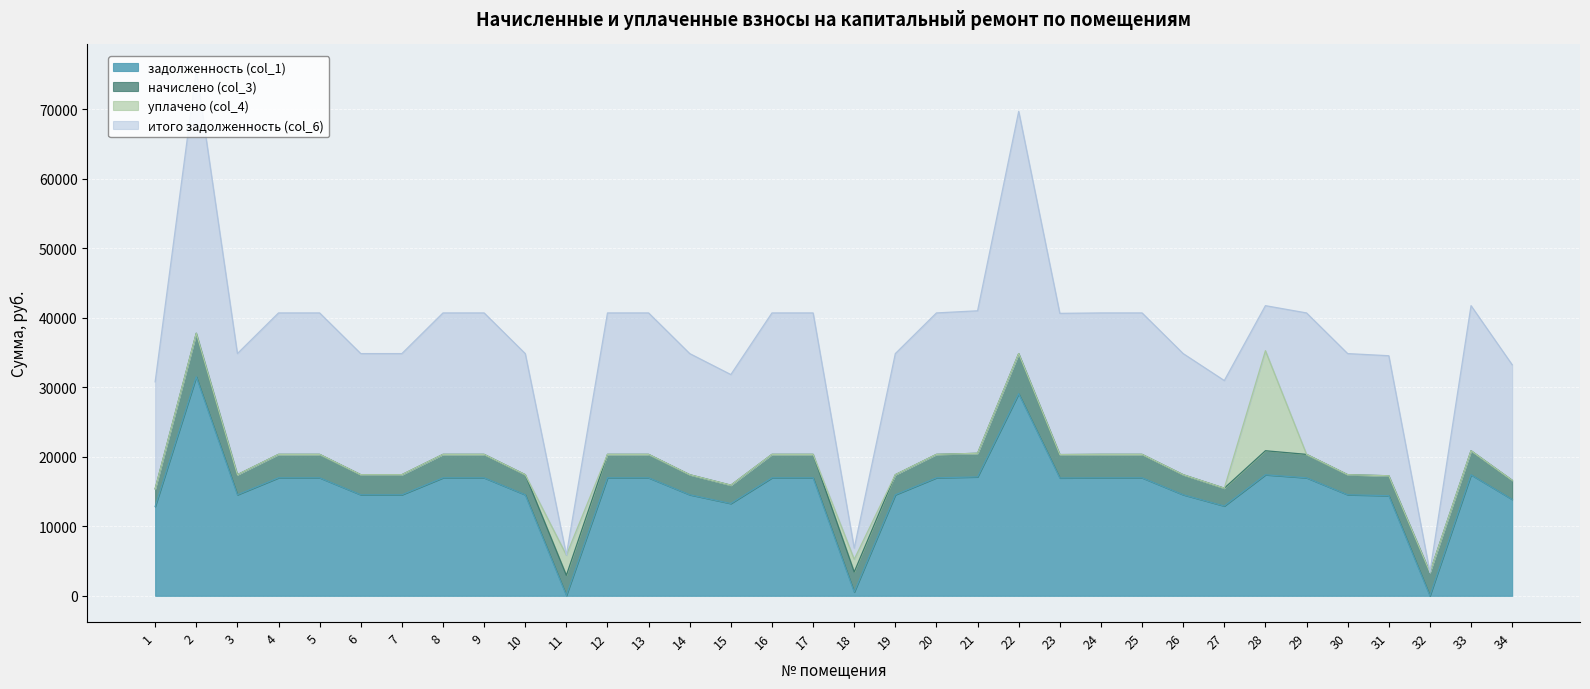

Reading left to right, what are all the values shown in this chart?

задолженность (col_1): 1=12840.0	2=31509.4	3=14534.9	4=16974.5	5=16974.5	6=14534.9	7=14534.9	8=16974.5	9=16974.5	10=14534.9	11=58.6	12=16974.5	13=16974.5	14=14534.9	15=13276.6	16=16974.5	17=16974.5	18=537.4	19=14534.9	20=16974.5	21=17102.9	22=29069.8	23=16948.8	24=16974.5	25=16974.5	26=14534.9	27=12917.0	28=17411.0	29=16974.5	30=14534.9	31=14406.5	32=0.0	33=17411.0	34=13867.2
начислено (col_3): 1=2551.5	2=6261.4	3=2888.3	4=3373.1	5=3373.1	6=2888.3	7=2888.3	8=3373.1	9=3373.1	10=2888.3	11=2888.3	12=3373.1	13=3373.1	14=2888.3	15=2638.3	16=3373.1	17=3373.1	18=2888.3	19=2888.3	20=3373.1	21=3398.6	22=5776.6	23=3368.0	24=3373.1	25=3373.1	26=2888.3	27=2566.8	28=3459.9	29=3373.1	30=2888.3	31=2862.8	32=3373.1	33=3459.9	34=2755.6
уплачено (col_4): 1=0.0	2=0.0	3=0.0	4=0.0	5=0.0	6=0.0	7=0.0	8=0.0	9=0.0	10=0.0	11=2908.9	12=0.0	13=0.0	14=0.0	15=0.0	16=0.0	17=0.0	18=1822.3	19=0.0	20=0.0	21=0.0	22=0.0	23=0.0	24=0.0	25=0.0	26=0.0	27=0.0	28=14388.6	29=0.0	30=0.0	31=0.0	32=0.0	33=0.0	34=0.0
итого задолженность (col_6): 1=15391.5	2=37770.8	3=17423.2	4=20347.6	5=20347.6	6=17423.2	7=17423.2	8=20347.6	9=20347.6	10=17423.2	11=37.9	12=20347.6	13=20347.6	14=17423.2	15=15914.8	16=20347.6	17=20347.6	18=1603.4	19=17423.2	20=20347.6	21=20501.5	22=34846.3	23=20316.8	24=20347.6	25=20347.6	26=17423.2	27=15483.8	28=6482.3	29=20347.6	30=17423.2	31=17269.3	32=0.0	33=20870.9	34=16622.8